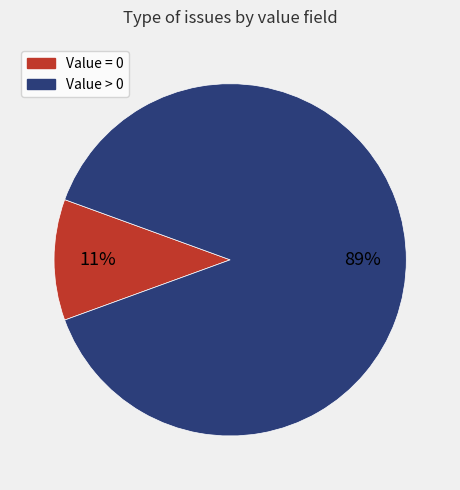

To the nearest percent, what is the average slice percentage?

50%